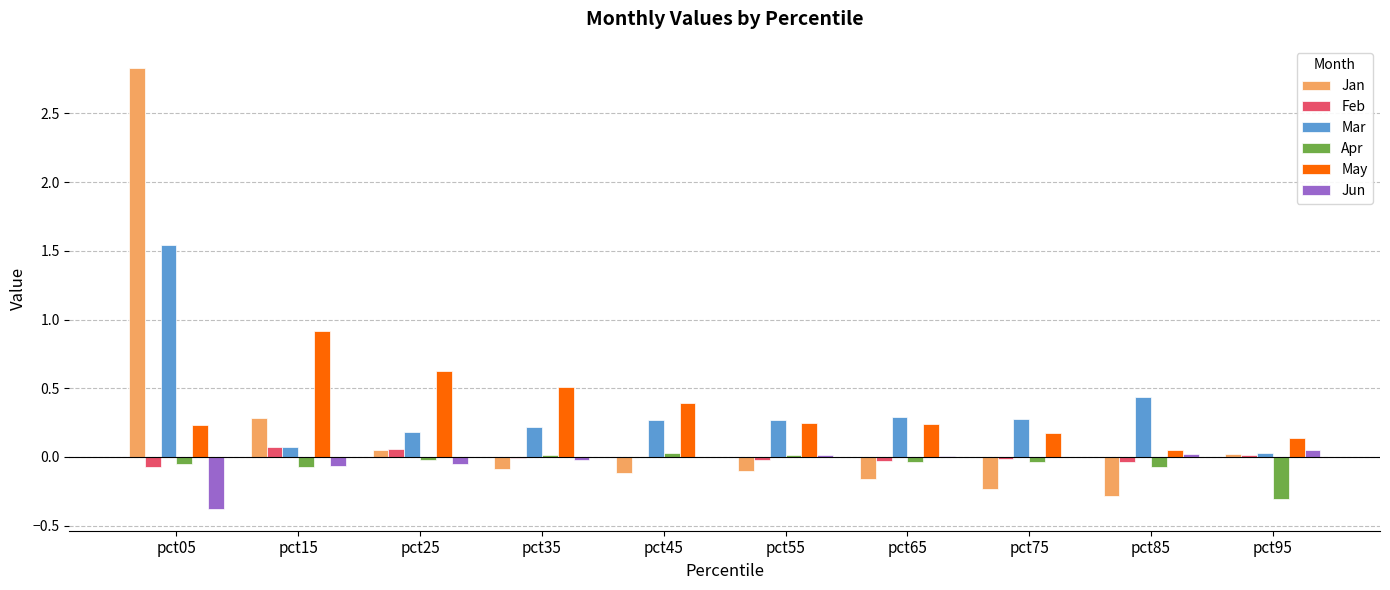

The Jan series shows -0.3 at pct85. True or false?

True